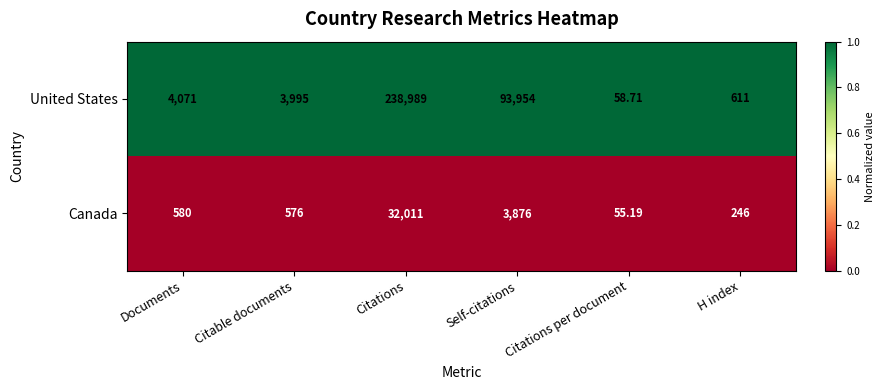

At which label is United States closest to 119523?

Self-citations